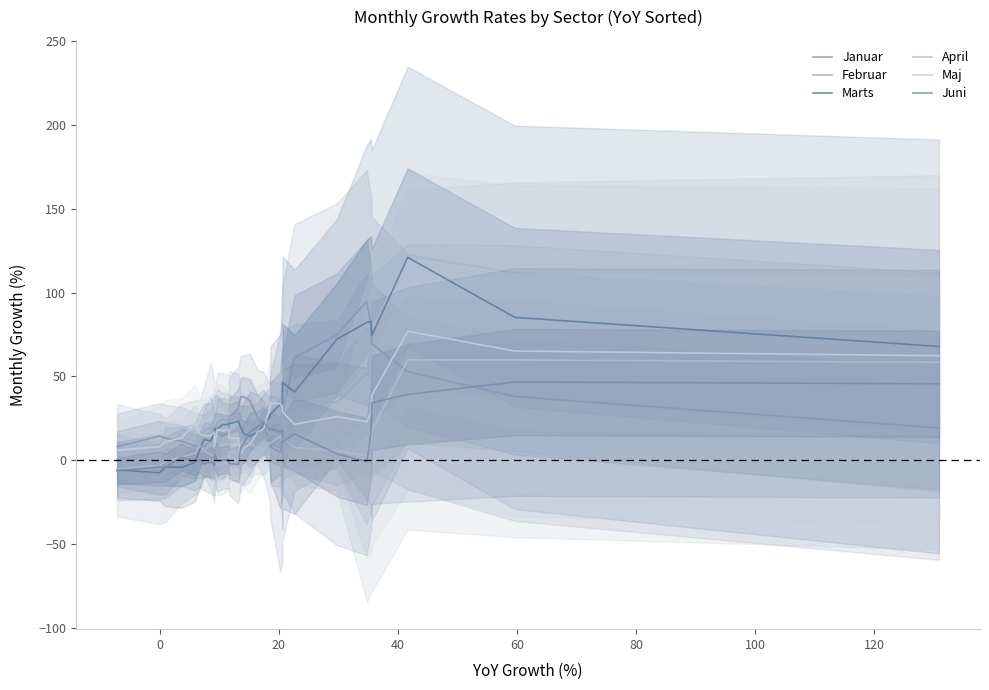

List the series in order of their peak value, highest first.

Marts, Januar, Maj, Februar, April, Juni